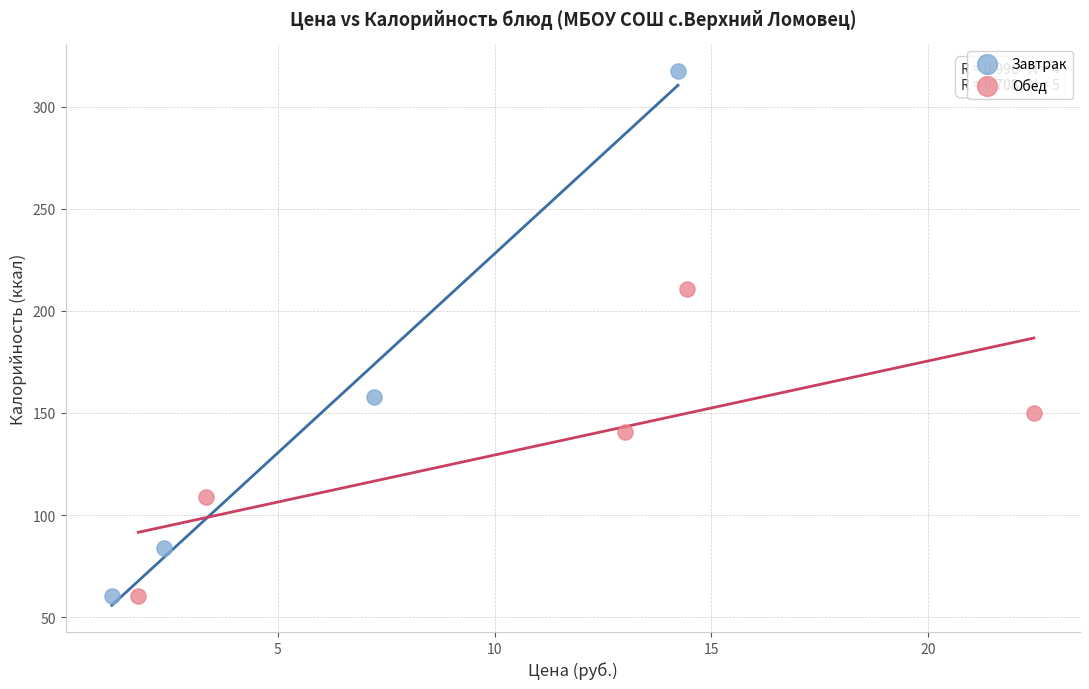

Which series has the widest spread of Y values?

Завтрак